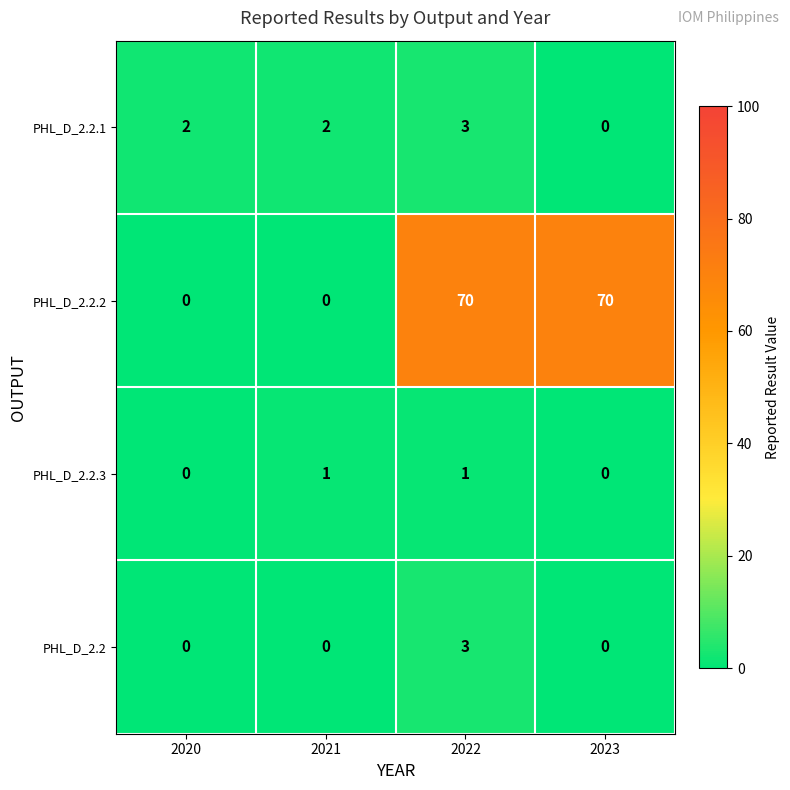

Which series has the widest spread of values?

PHL_D_2.2.2